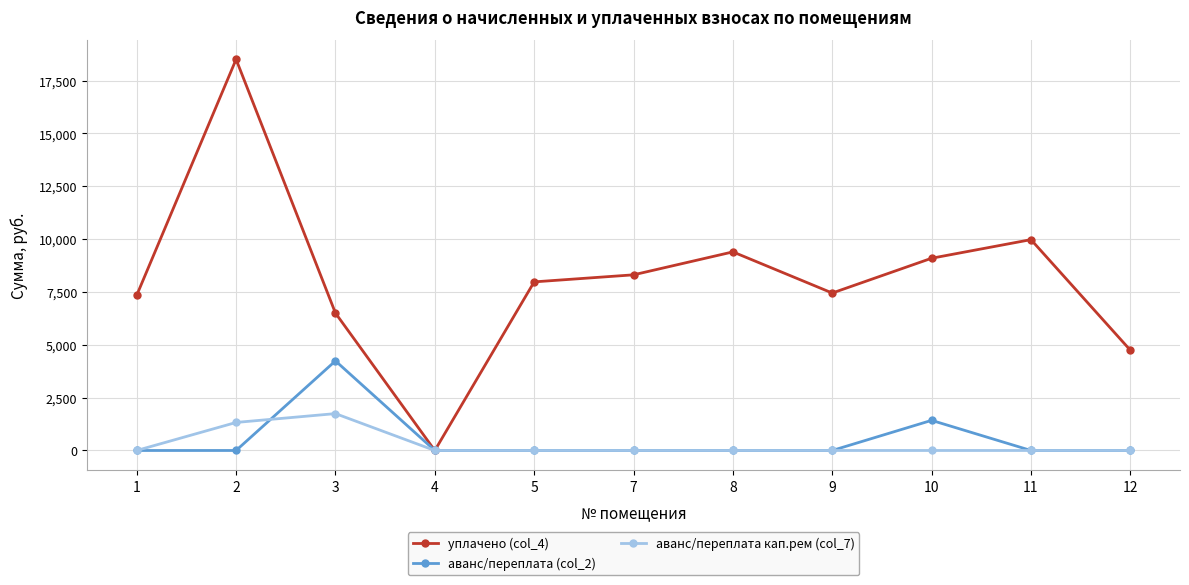

Count the number of categories in the chart.

11